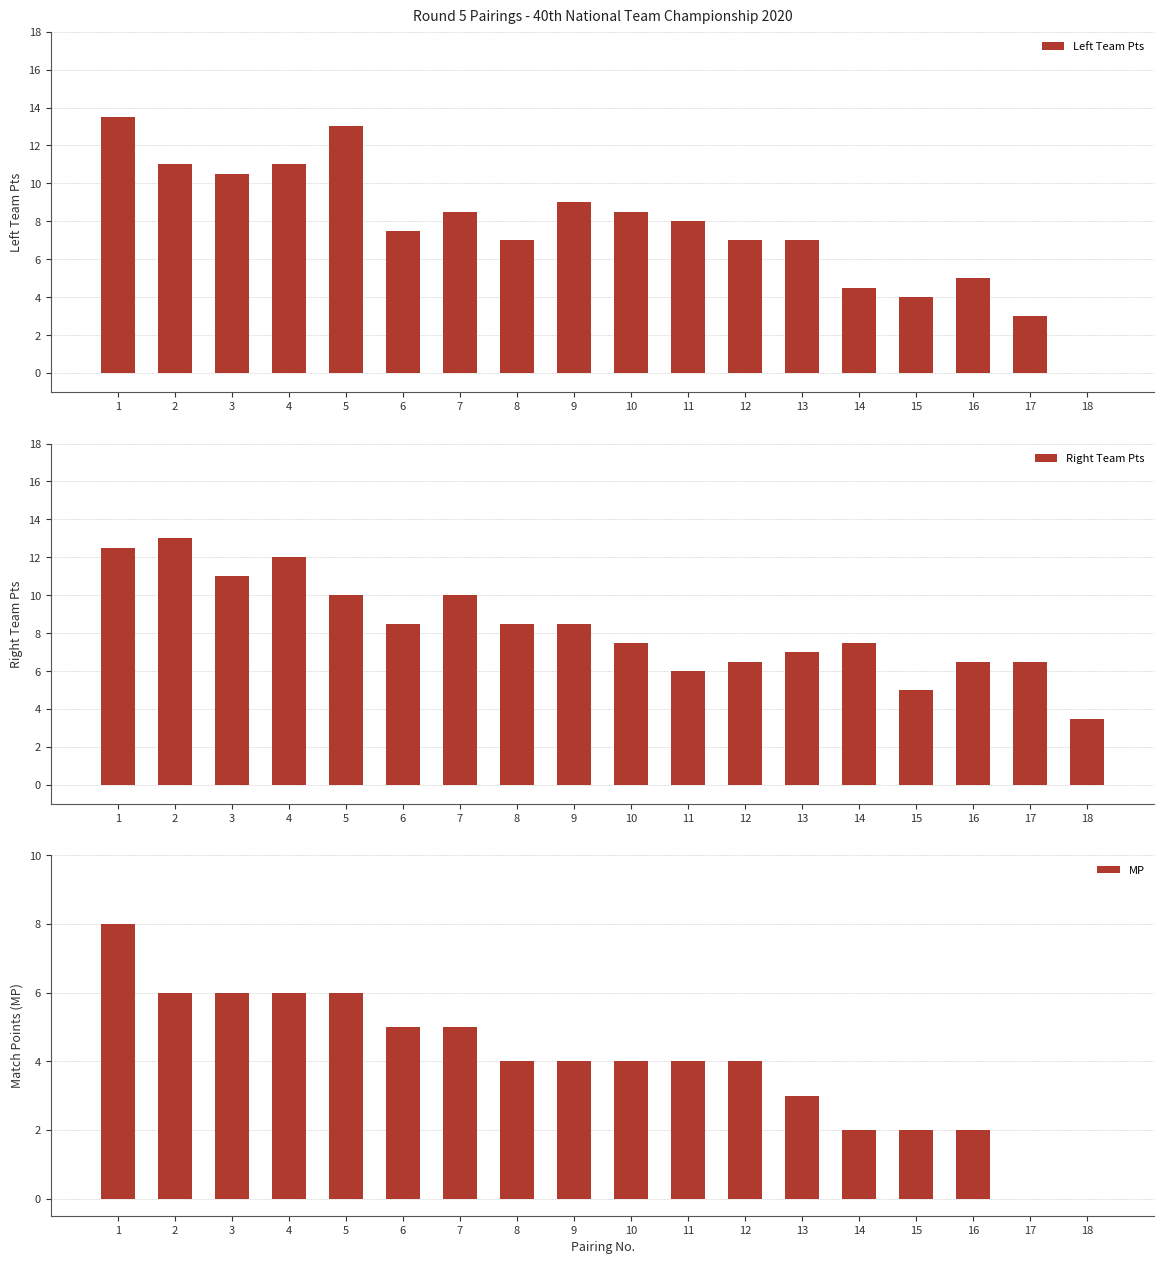

What is the value of the Left Team Pts bar at the 8th from the left?

7.0